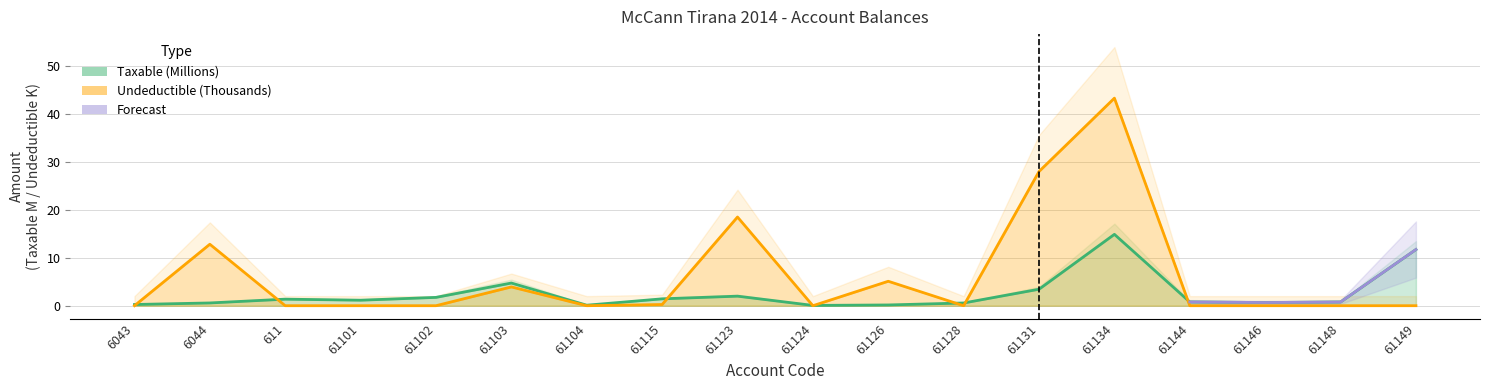

What is the value of the Undeductible point at the 6th from the left?

3.9